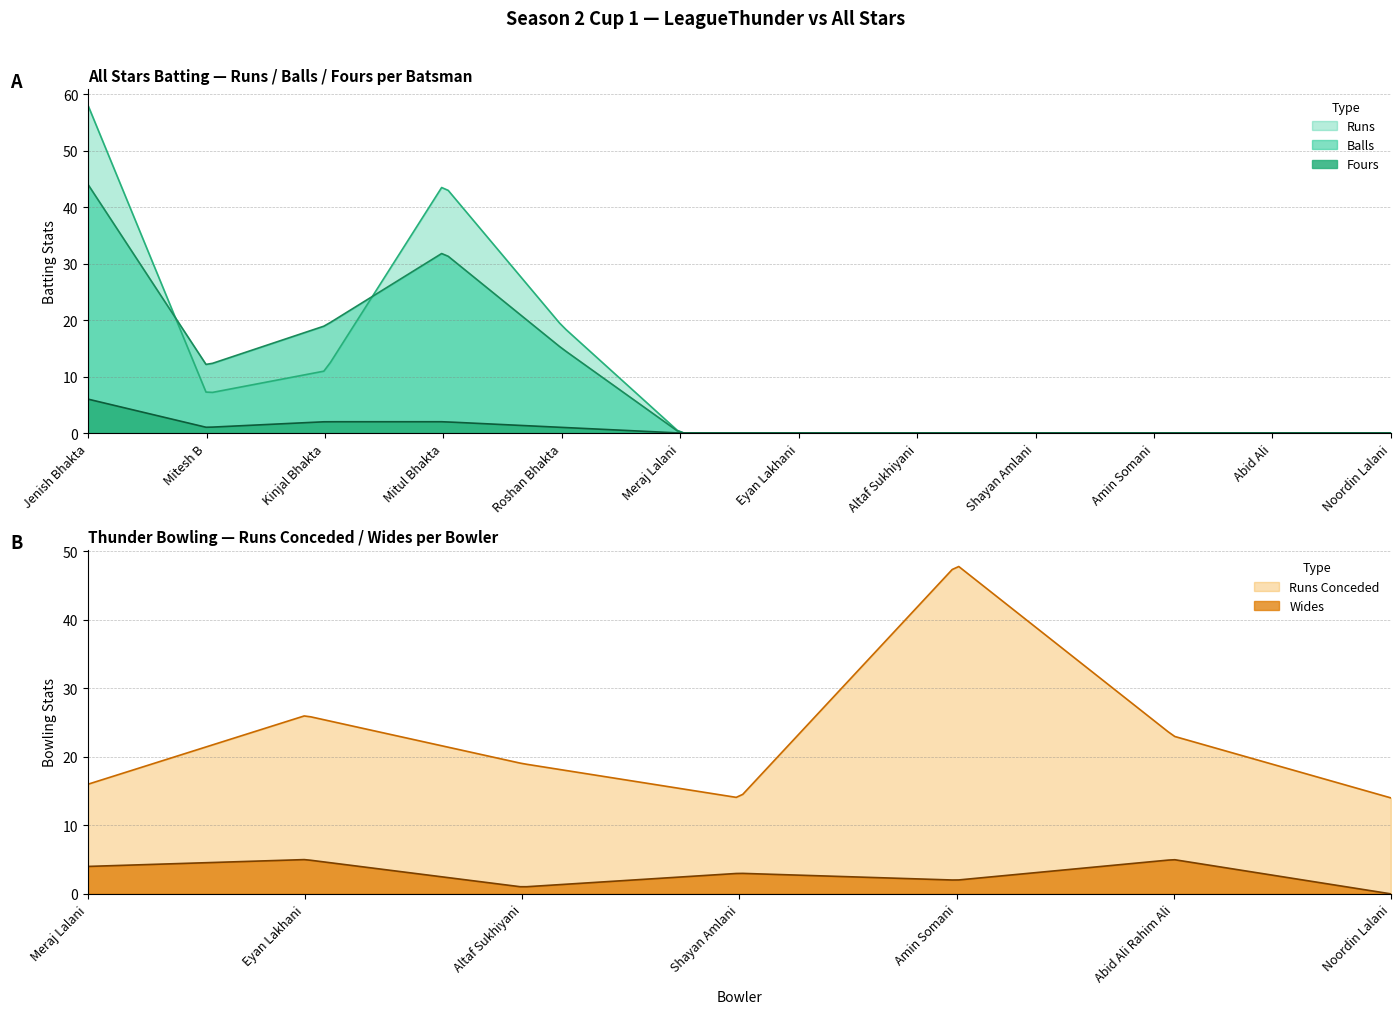

What is the total value across all series at Kinjal Bhakta?

32